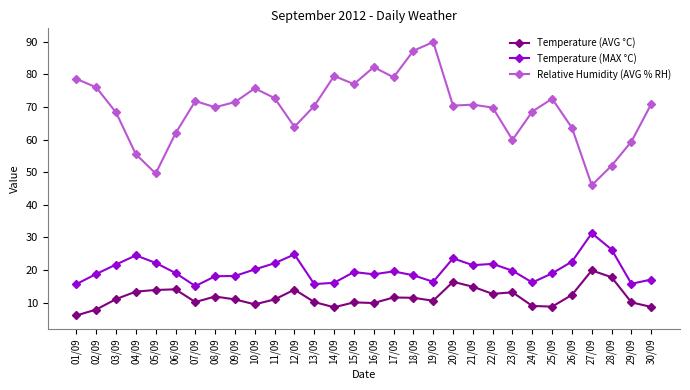

What are all the series names shown in the legend?

Temperature (AVG °C), Temperature (MAX °C), Relative Humidity (AVG % RH)